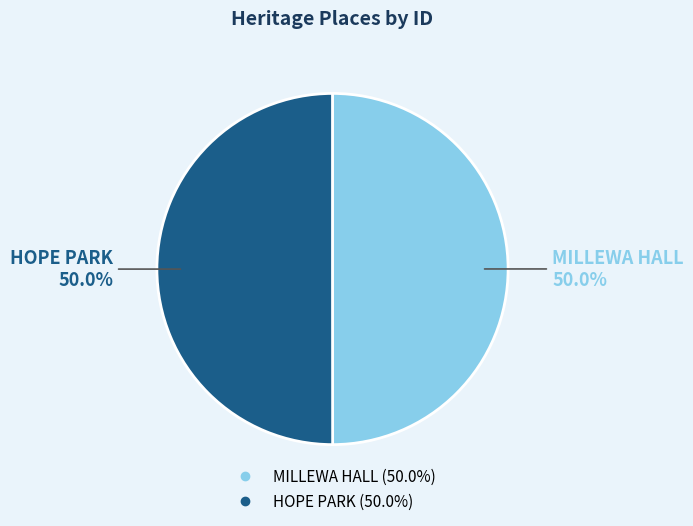

What is the ratio of the value at HOPE PARK to the value at MILLEWA HALL?

1.0